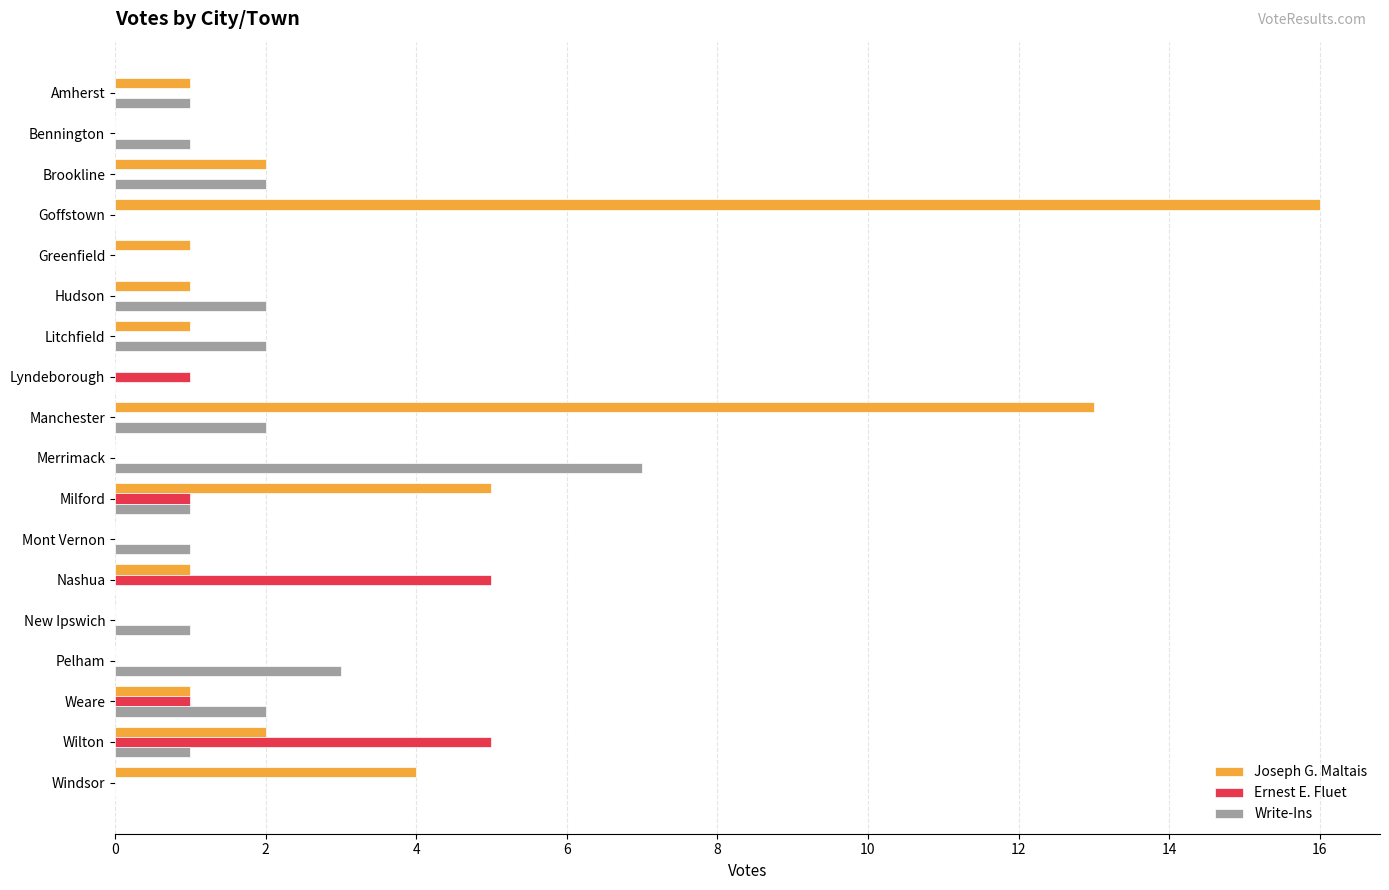

Between Merrimack and Nashua, which series saw the biggest shift?

Write-Ins